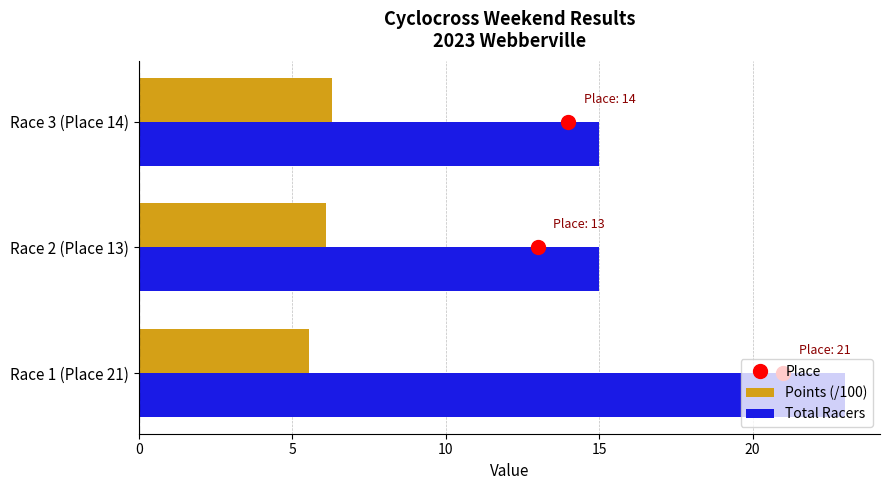

True or false: Total Racers has a value of 23.0 at Race 1 (Place 21).

True